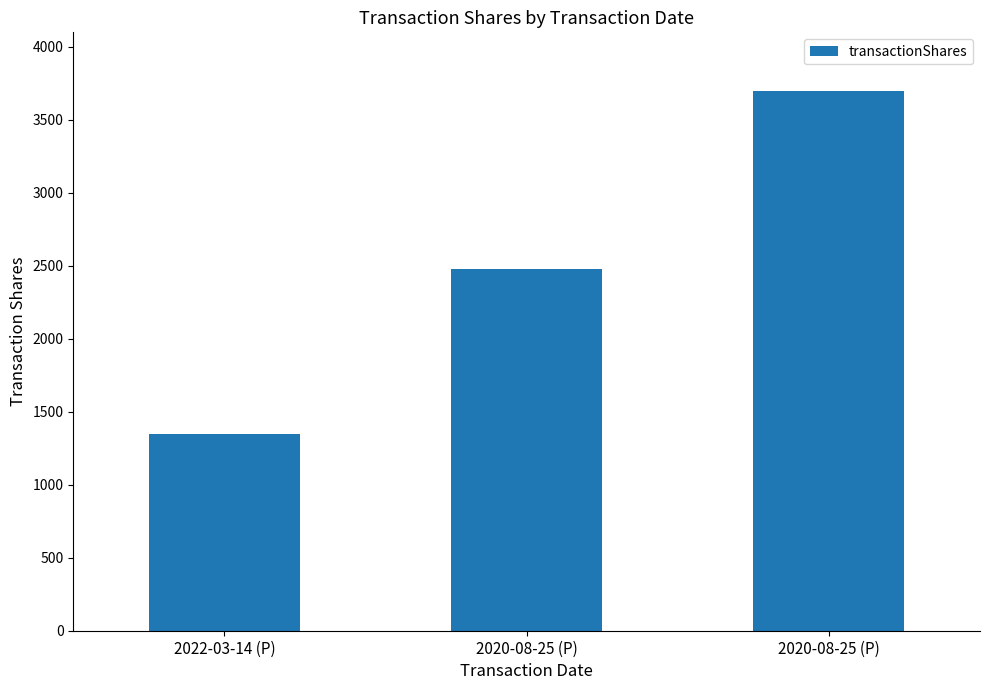

What is the sum of all values?

7526